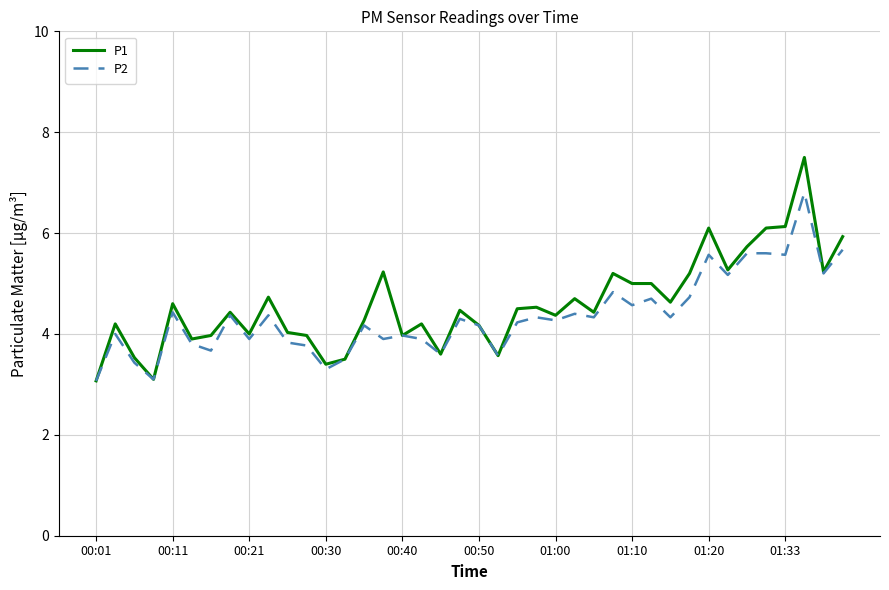

What is the smallest value displayed?

3.1